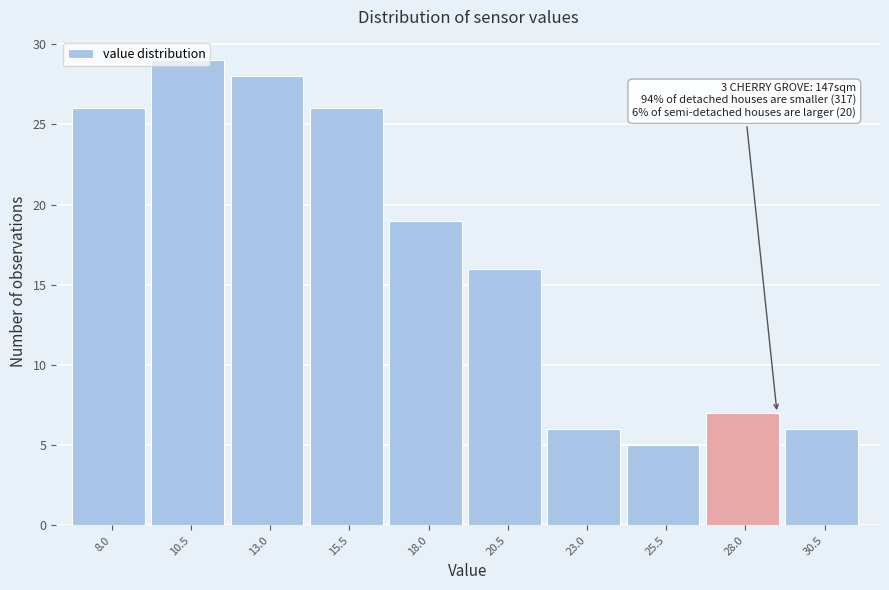

What is the label of the 6th bar from the right?

18.0